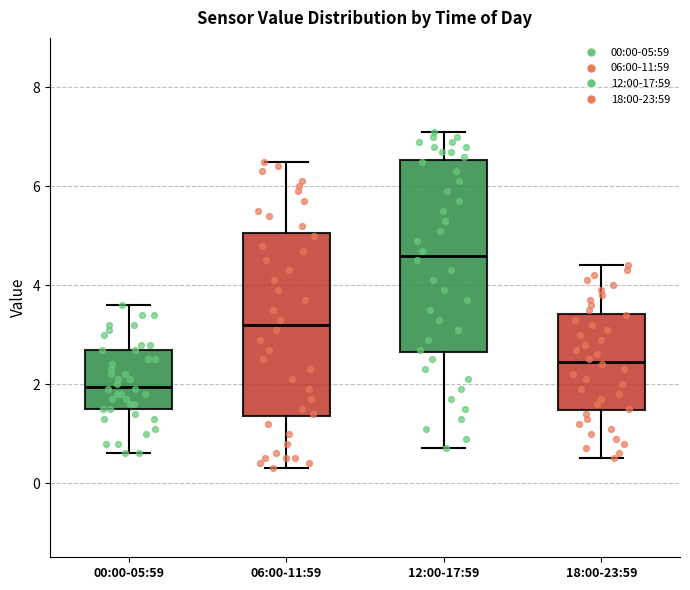

Reading left to right, transcribe this box plot: for each box, give where its median line is, the range the box spans, and where its two whiskers end, as read against the y-axis. The values are not printed on the chart, so give them approximately, as read against the axis.

00:00-05:59: median 2.0, box 1.6 to 2.8, whiskers 0.6 to 3.6
06:00-11:59: median 3.2, box 1.4 to 5.0, whiskers 0.4 to 6.6
12:00-17:59: median 4.6, box 2.6 to 6.6, whiskers 0.8 to 7.2
18:00-23:59: median 2.4, box 1.4 to 3.4, whiskers 0.6 to 4.4